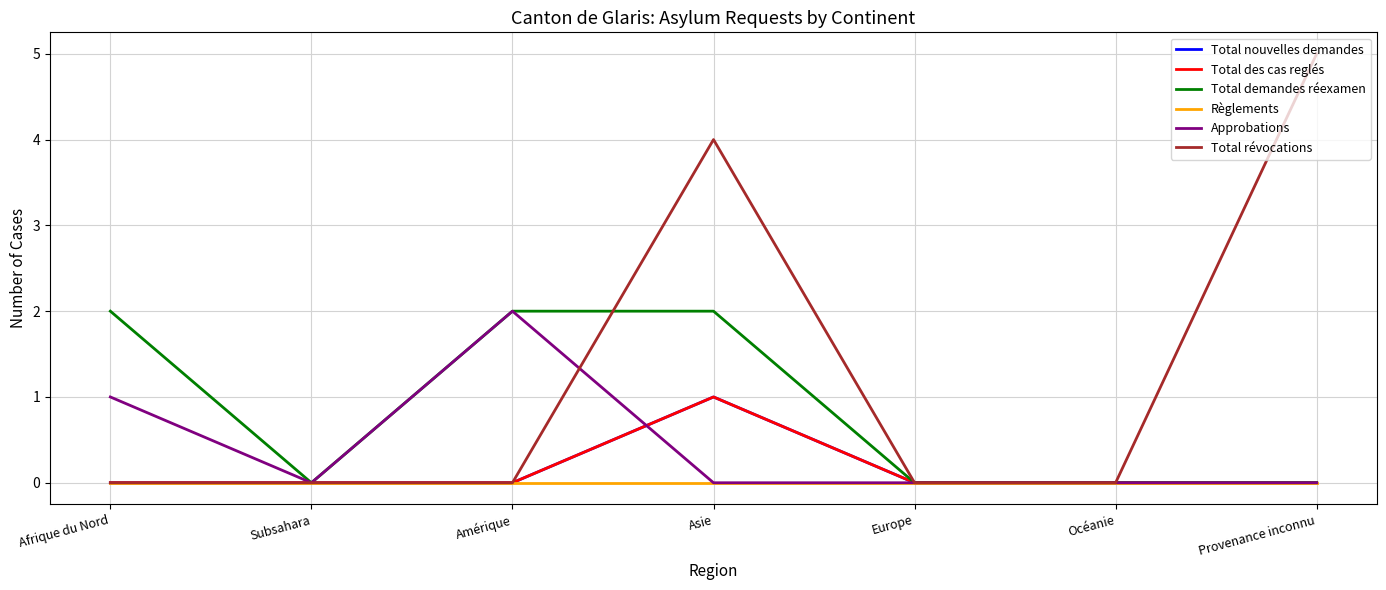

Which has a higher value, Europe or Amérique?

Europe